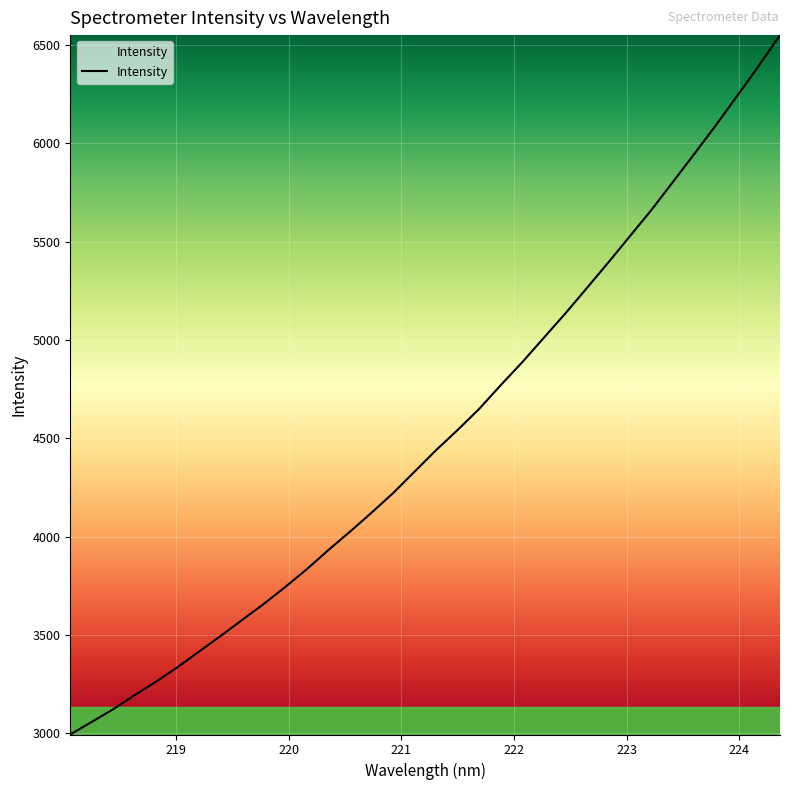

What is the difference between the maximum and minimum values?

3556.4